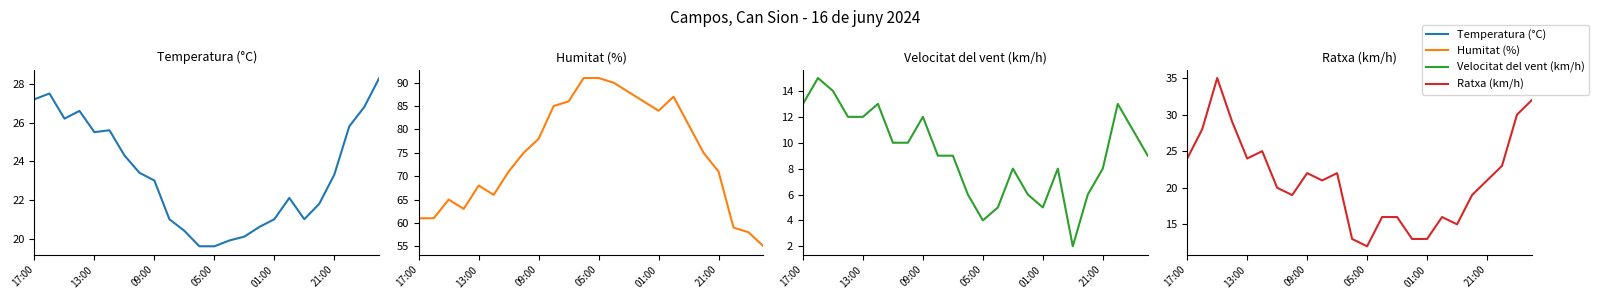

True or false: Velocitat del vent (km/h) has a value of 8.4 at 01:00.

False